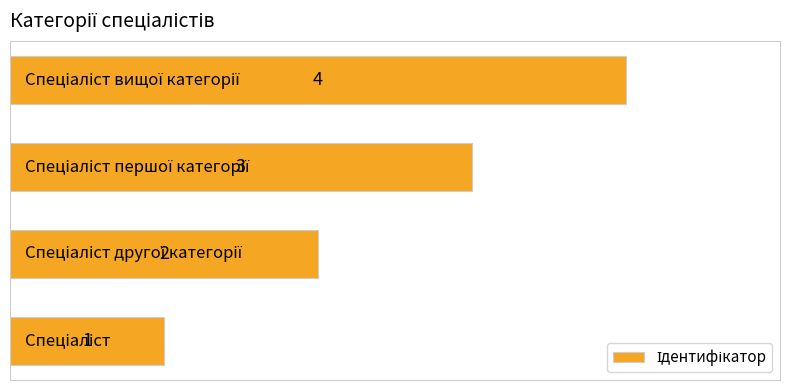

What is the maximum value shown in the chart?

4